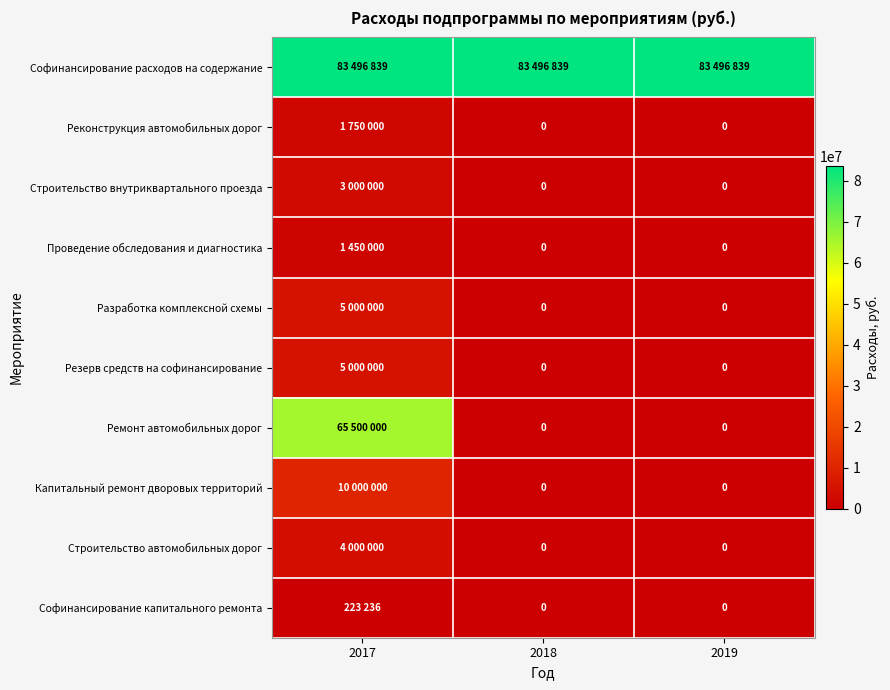

Which series has the largest total across all categories?

Софинансирование расходов на содержание